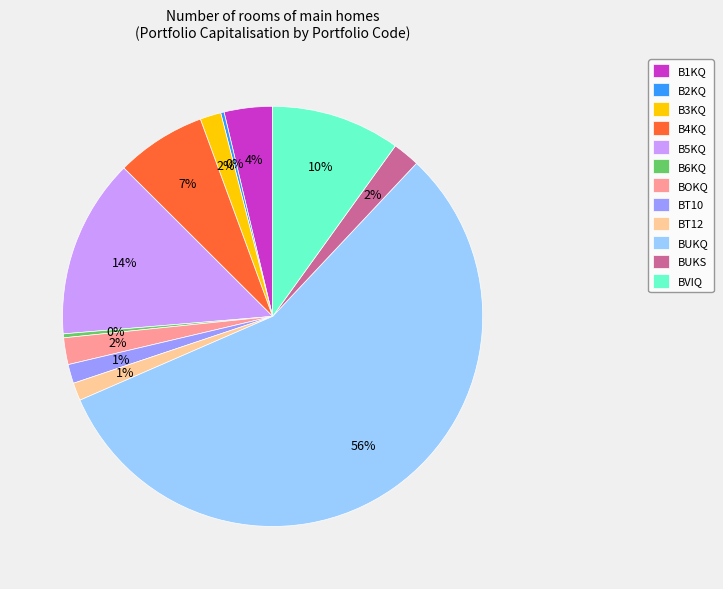

Does BVIQ account for over 50% of the chart?

No